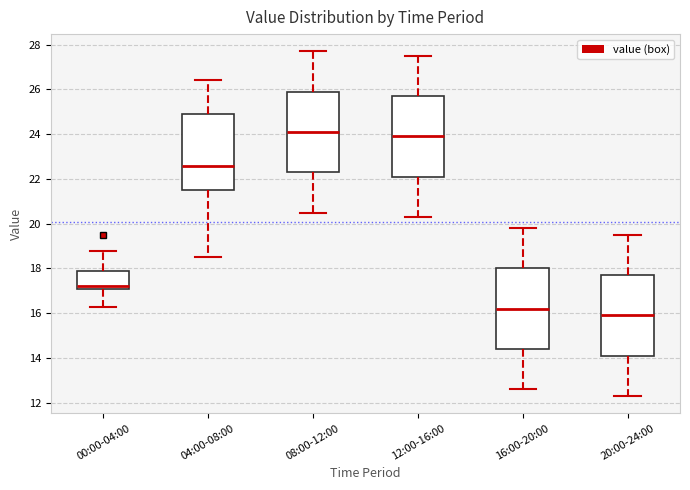

Which box has the highest median line?

08:00-12:00